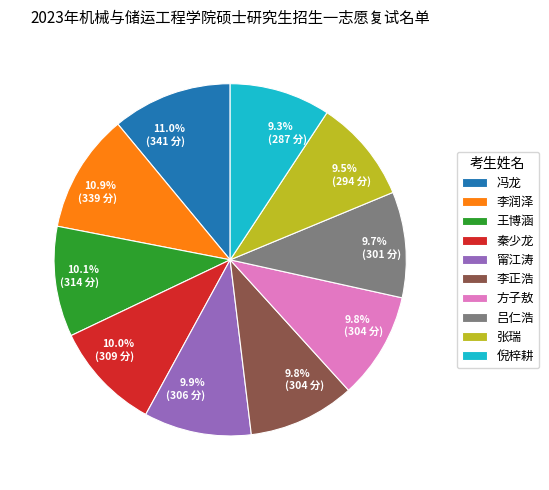

Does 张瑞 represent more than half of the total?

No